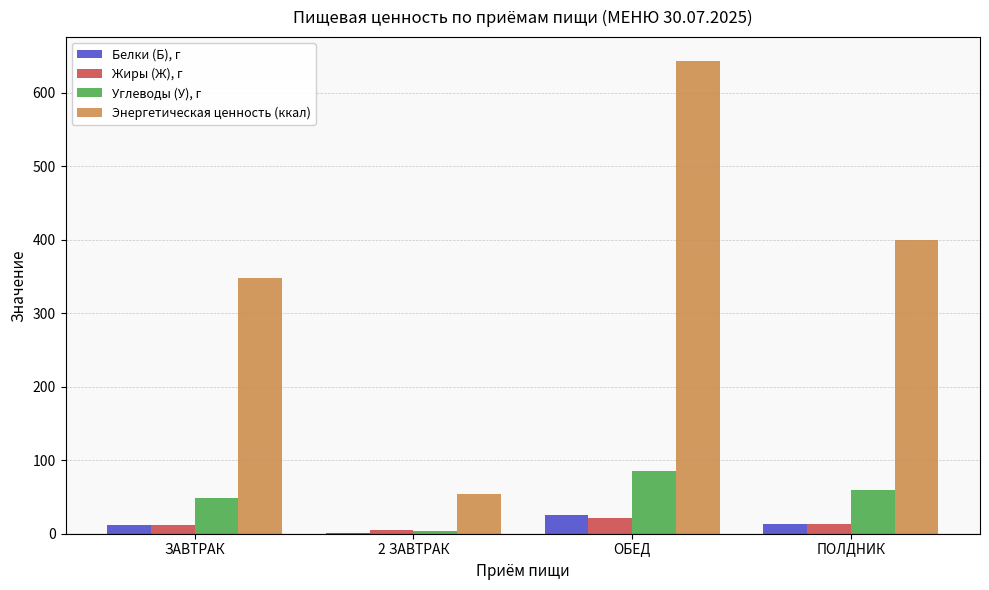

What are all the series names shown in the legend?

Белки (Б), г, Жиры (Ж), г, Углеводы (У), г, Энергетическая ценность (ккал)